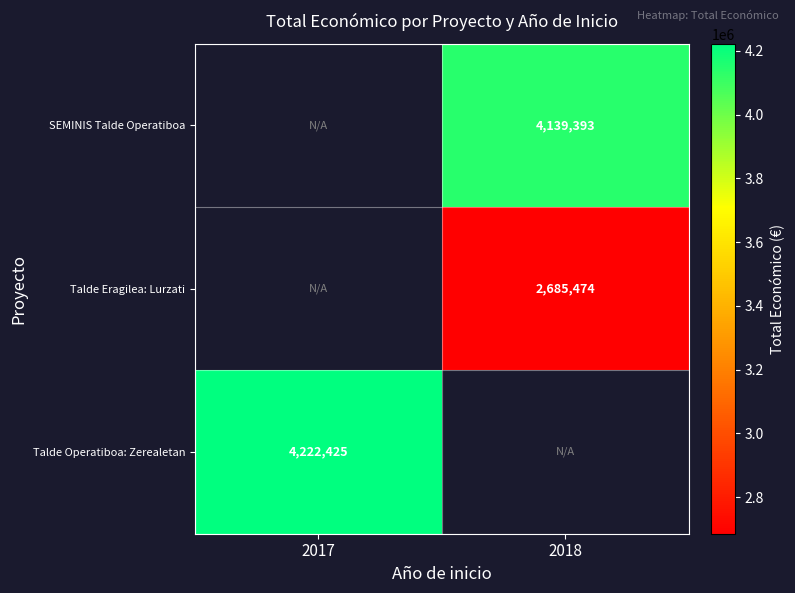

Which category has the highest value across all series?

2017